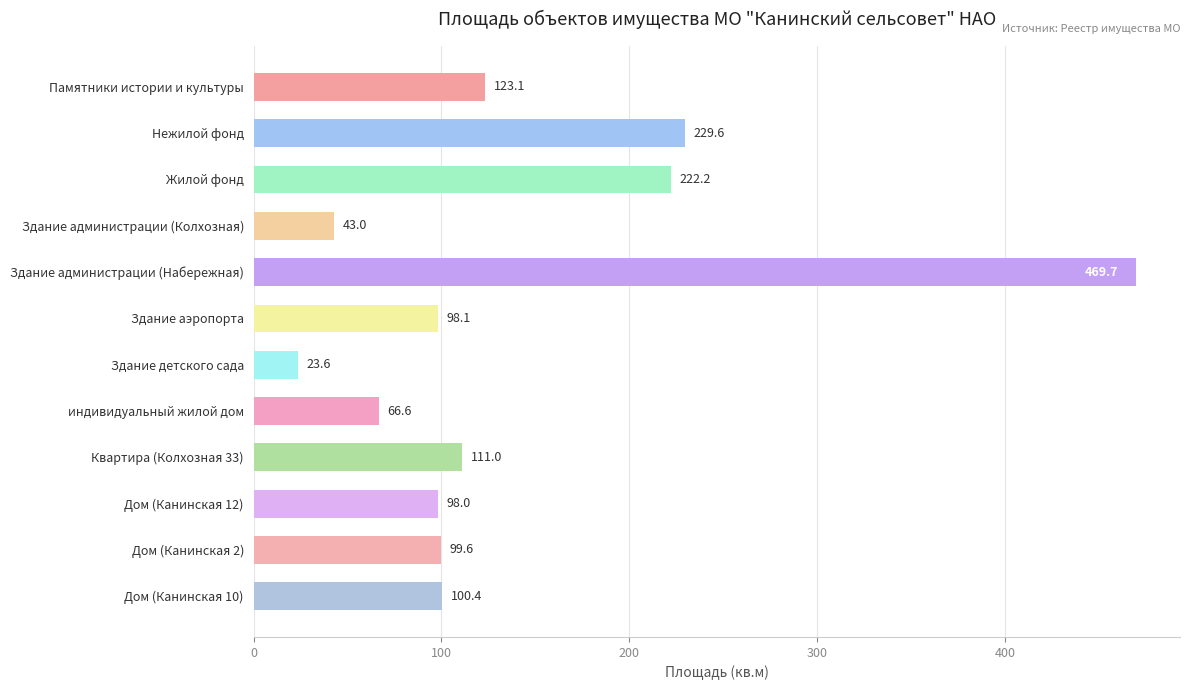

Which has a higher value, Здание администрации (Колхозная) or Дом (Канинская 10)?

Дом (Канинская 10)